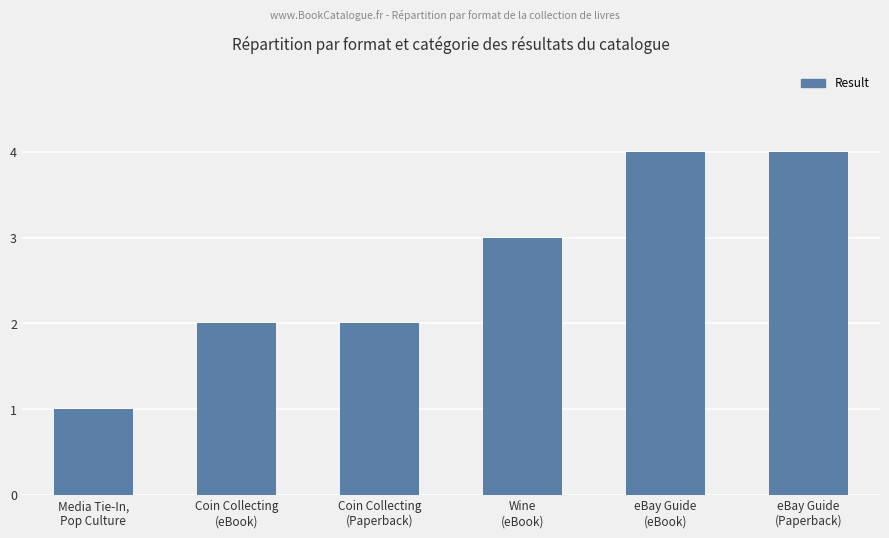

Read the value at eBay Guide
(eBook).

4